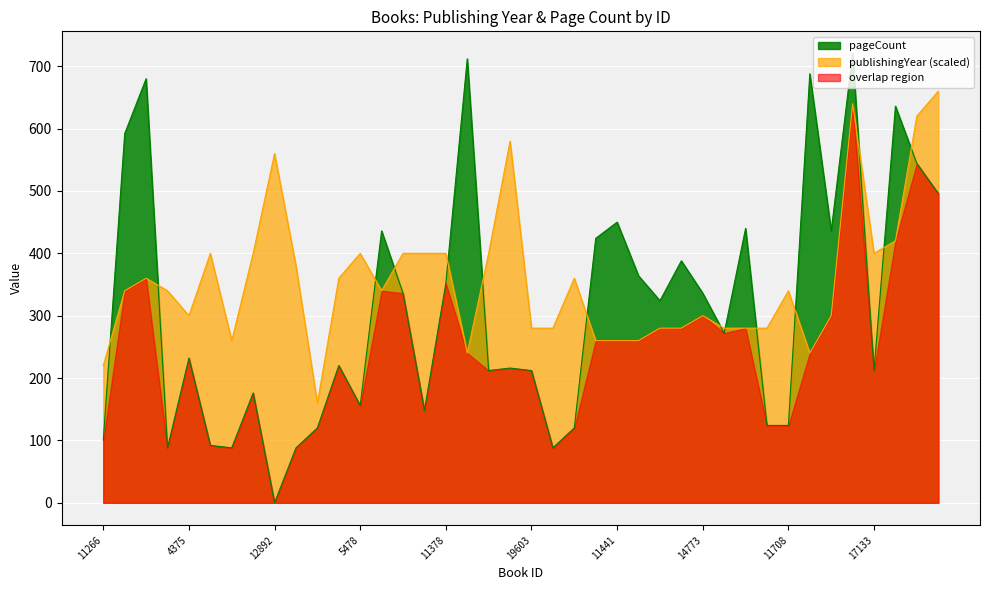

At which category is the sum across all series the highest?

18153